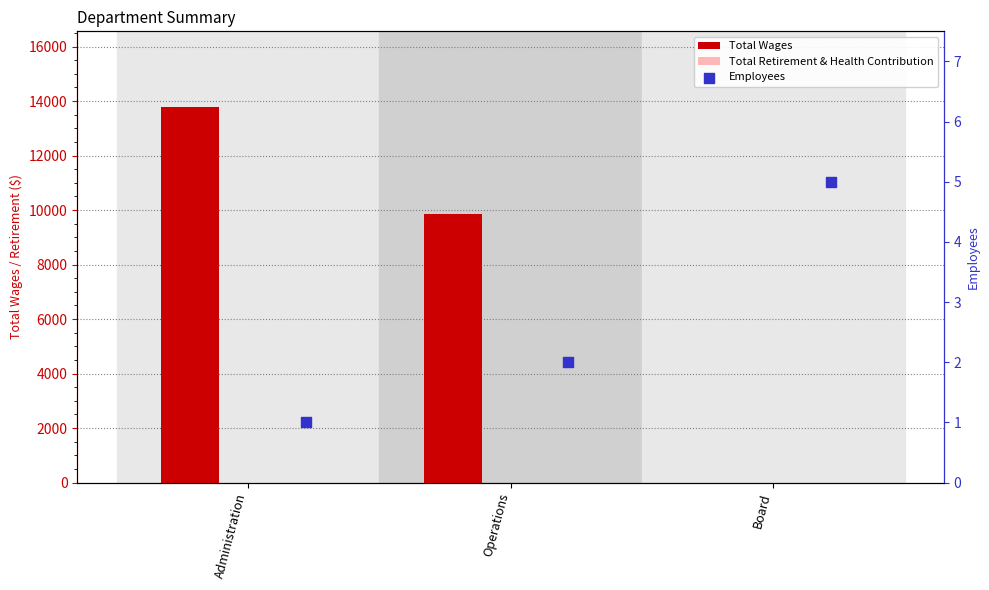

At how many categories does at least one series exceed 8990?

2